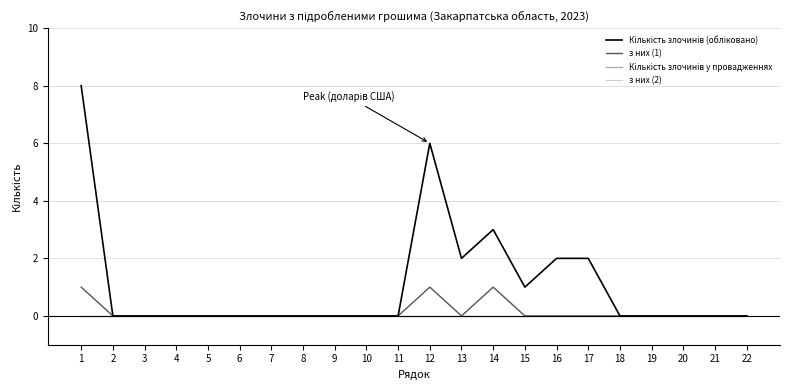

The value of Кількість злочинів (обліковано) at 8 is 0. True or false?

True